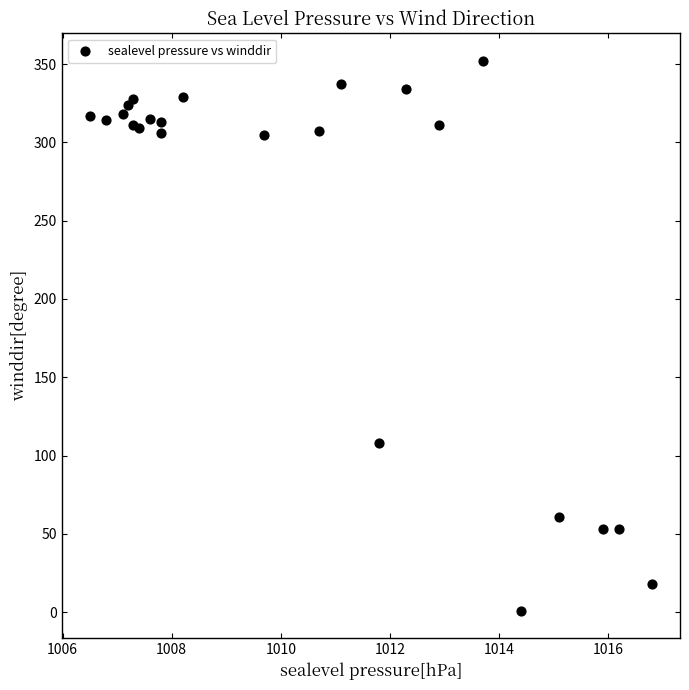

What Y value in the scatter plot is closest to 176?

108